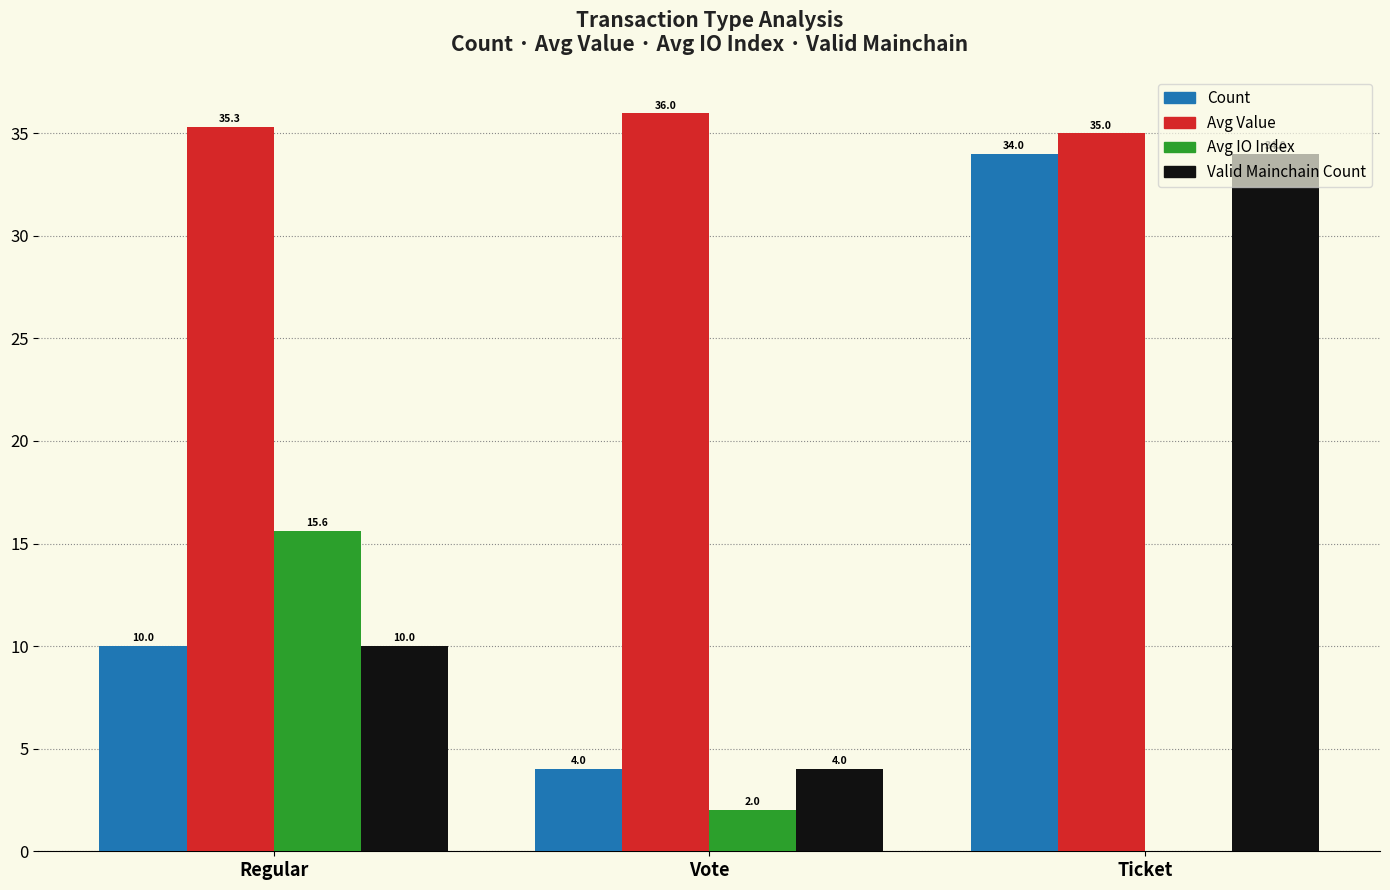

What is the highest value of the Valid Mainchain Count series?

34.0